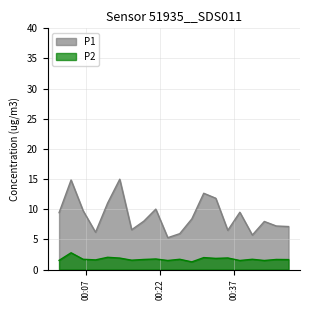

Where is P2 nearest to the value 2?

2023-09-19T00:30:54